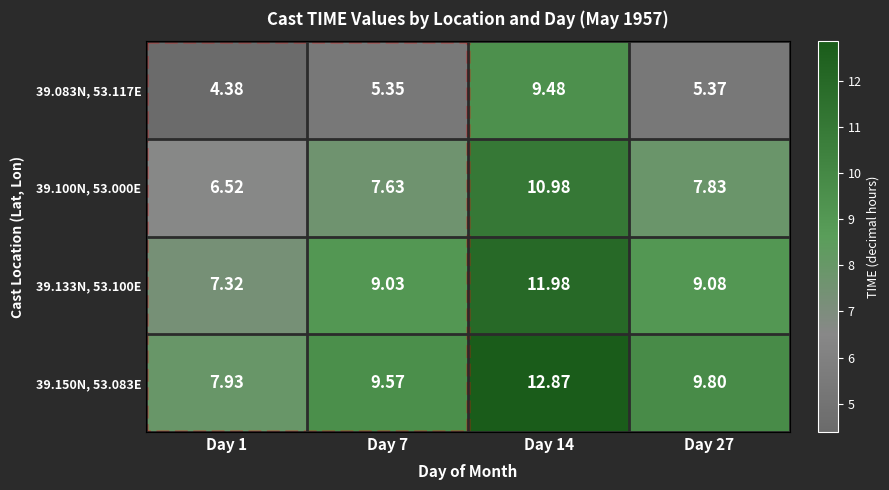

What is the total value across all series at Day 27?

32.1